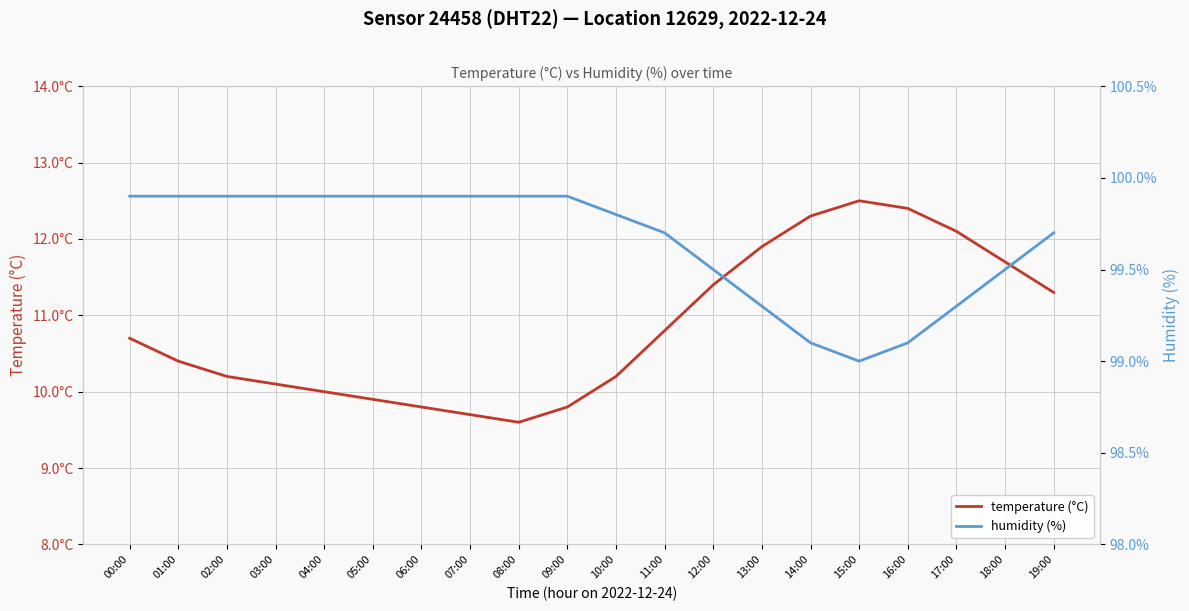

True or false: humidity (%) and temperature (°C) intersect in this chart.

False